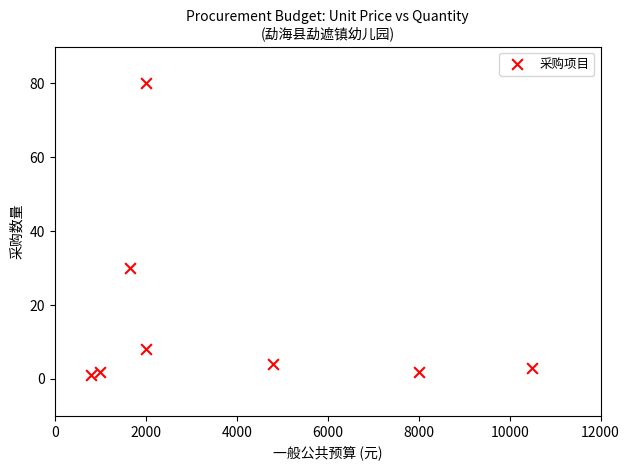

What Y value in the scatter plot is closest to 40?

30